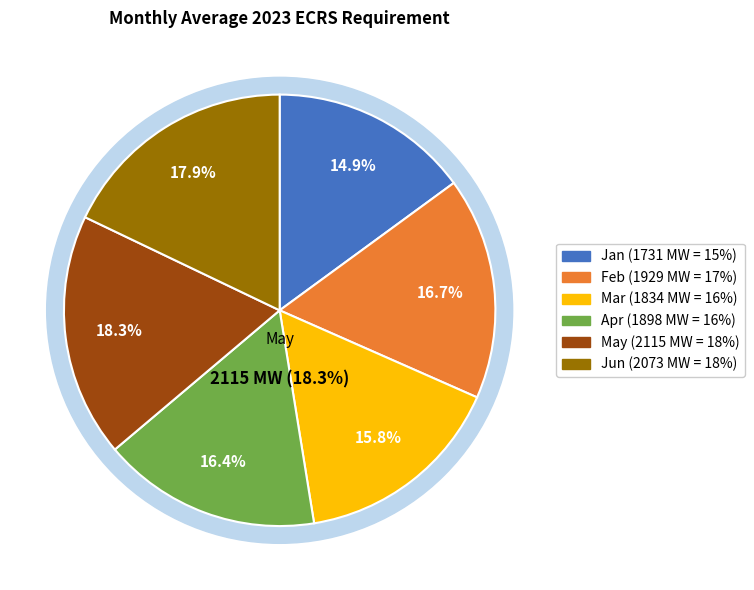

How many slices are in this pie chart?

6